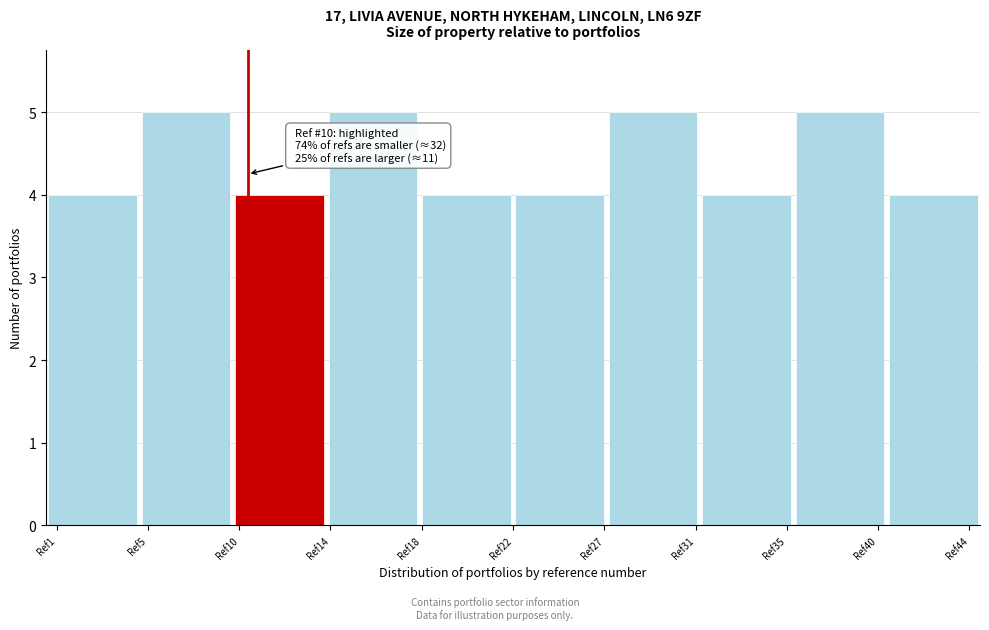

Reading left to right, list all the values displayed in this chart.

Ref1=4	Ref5=5	Ref10=4	Ref14=5	Ref18=4	Ref27=4	Ref31=5	Ref35=4	Ref40=5	Ref44=4